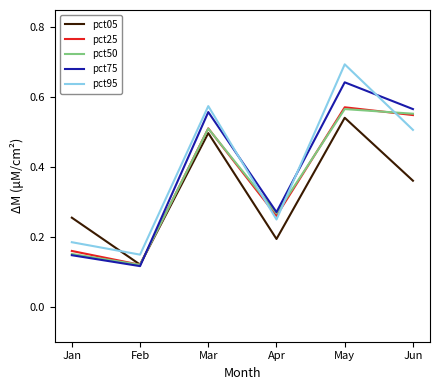

True or false: pct05 has more than 0 points higher than both neighbors.

True